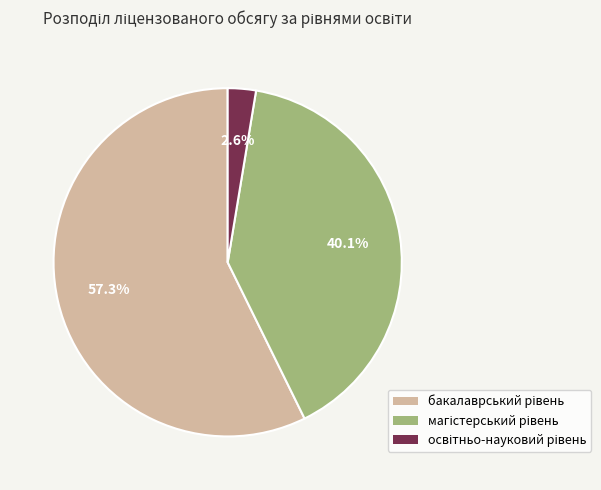

Count the number of slices in the pie.

3